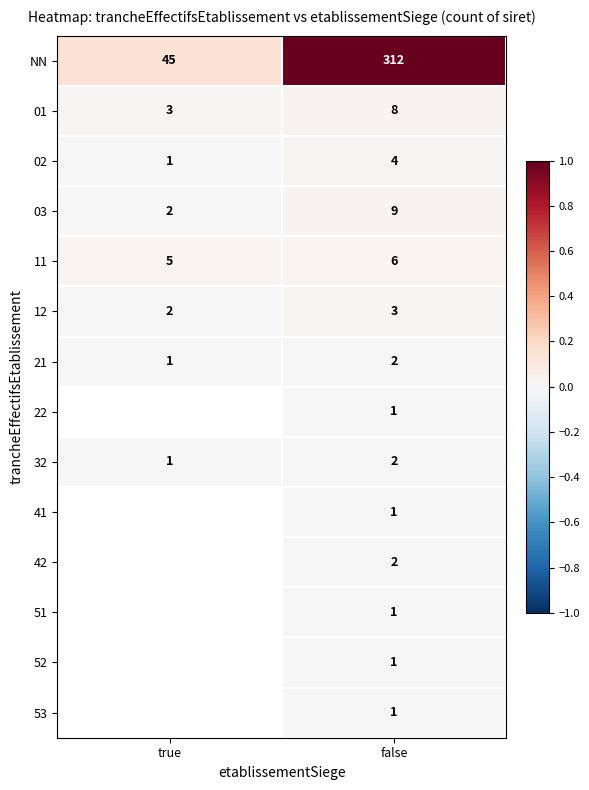

What is the difference between the highest and lowest values at false?

311